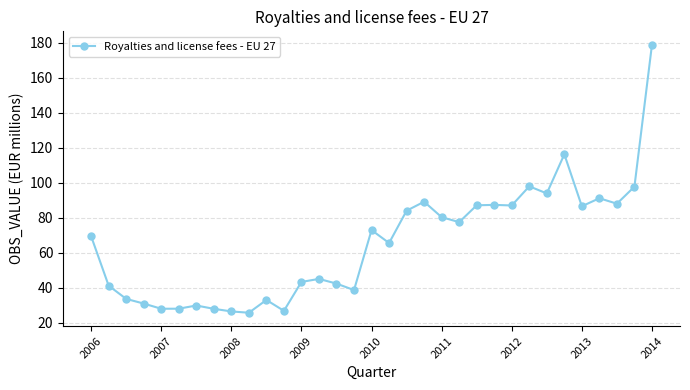

What is the value of the 19th point from the left?

84.0